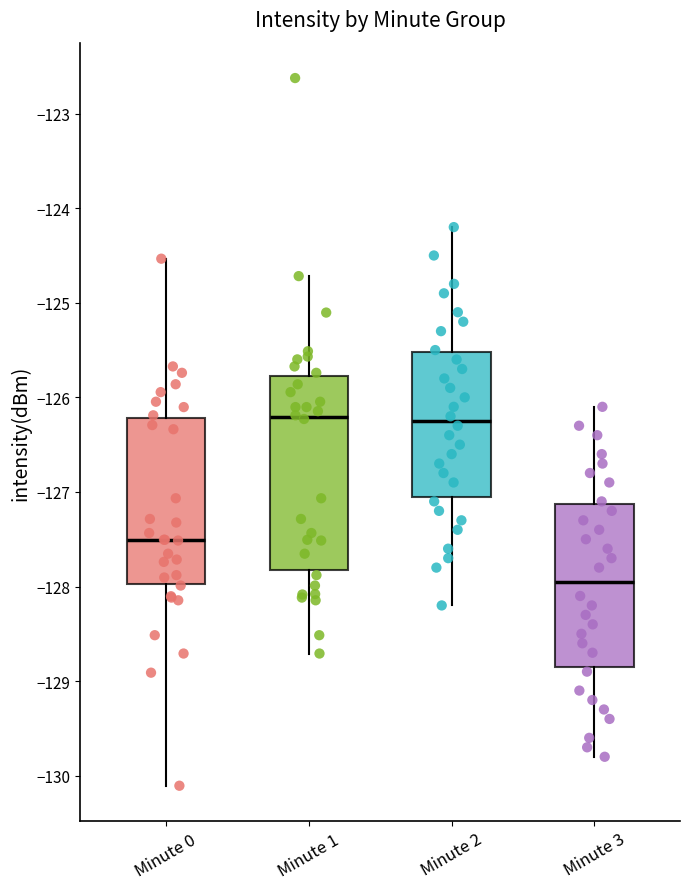

Where does the lower whisker of the box for Minute 3 end on the y-axis? The values are not printed on the chart, so give them approximately, as read against the axis.

-129.8